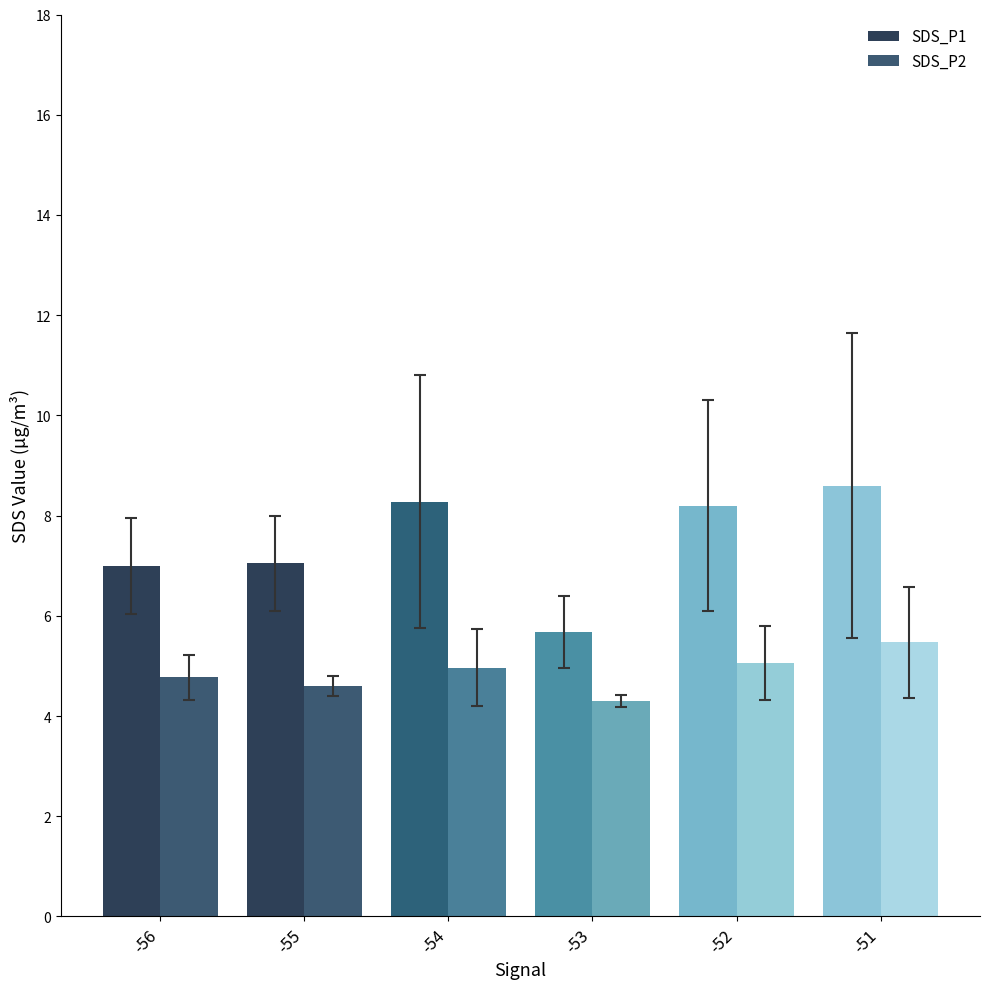

What is the sum of the SDS_P1 values at -53 and -51?

14.3